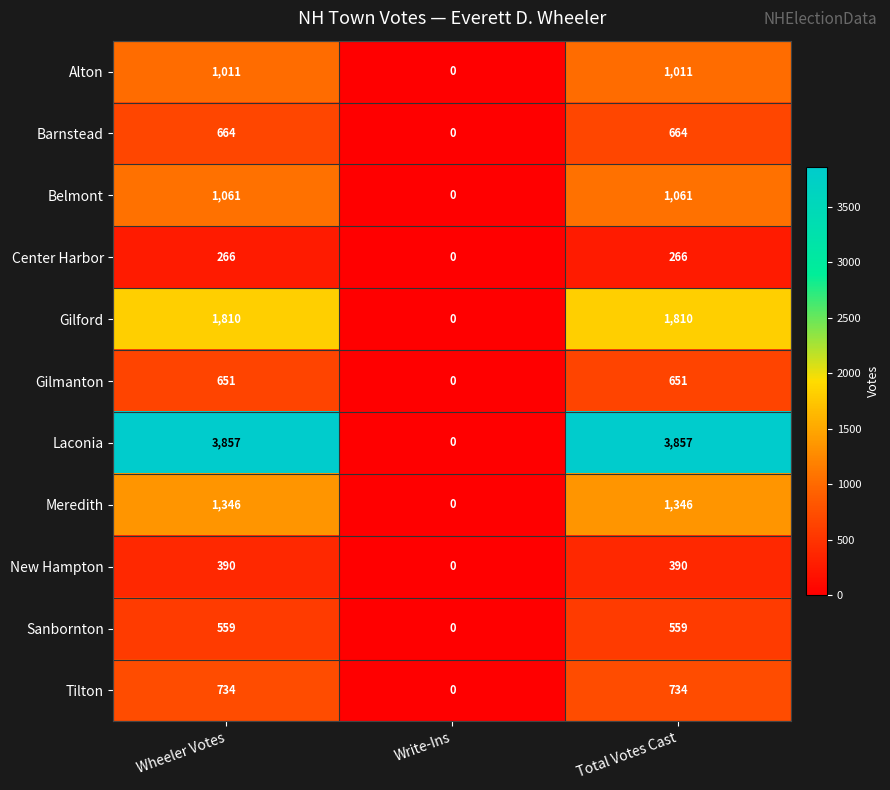

What value does the Laconia series have at Total Votes Cast, to the nearest 10?

3860